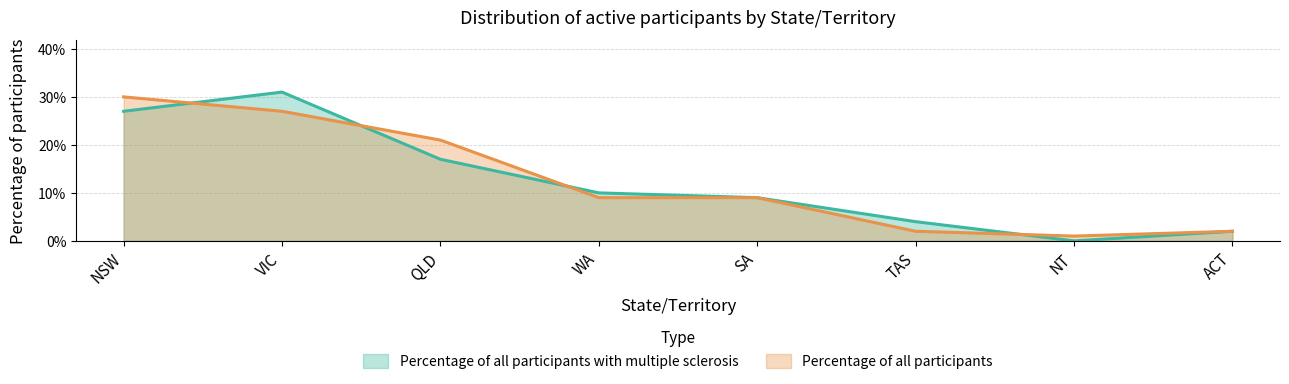

After their last crossing, which series has the higher values: Percentage of all participants or Percentage of all participants with multiple sclerosis?

Percentage of all participants